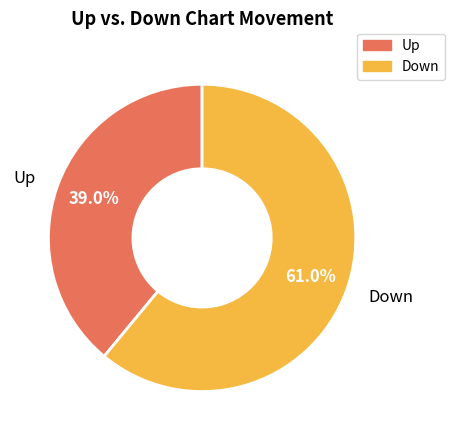

How many segments does this pie chart have?

2